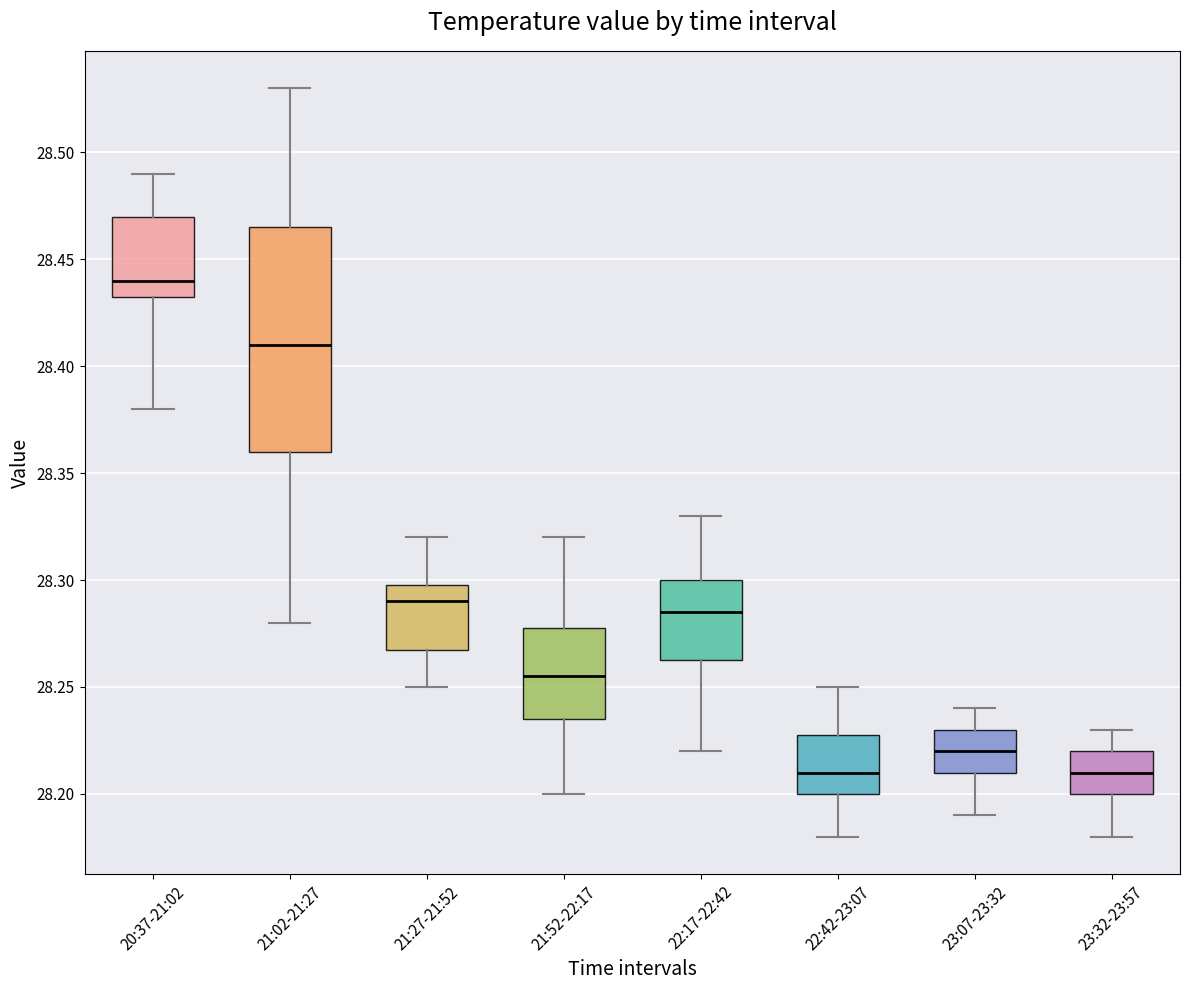

Reading left to right, read every box against the y-axis: the position of its median line, the range the box covers, and the ends of its whiskers. The values are not printed on the chart, so give them approximately, as read against the axis.

20:37-21:02: median 28.440, box 28.435 to 28.470, whiskers 28.380 to 28.490
21:02-21:27: median 28.410, box 28.360 to 28.465, whiskers 28.280 to 28.530
21:27-21:52: median 28.290, box 28.270 to 28.300, whiskers 28.250 to 28.320
21:52-22:17: median 28.255, box 28.235 to 28.280, whiskers 28.200 to 28.320
22:17-22:42: median 28.285, box 28.265 to 28.300, whiskers 28.220 to 28.330
22:42-23:07: median 28.210, box 28.200 to 28.230, whiskers 28.180 to 28.250
23:07-23:32: median 28.220, box 28.210 to 28.230, whiskers 28.190 to 28.240
23:32-23:57: median 28.210, box 28.200 to 28.220, whiskers 28.180 to 28.230